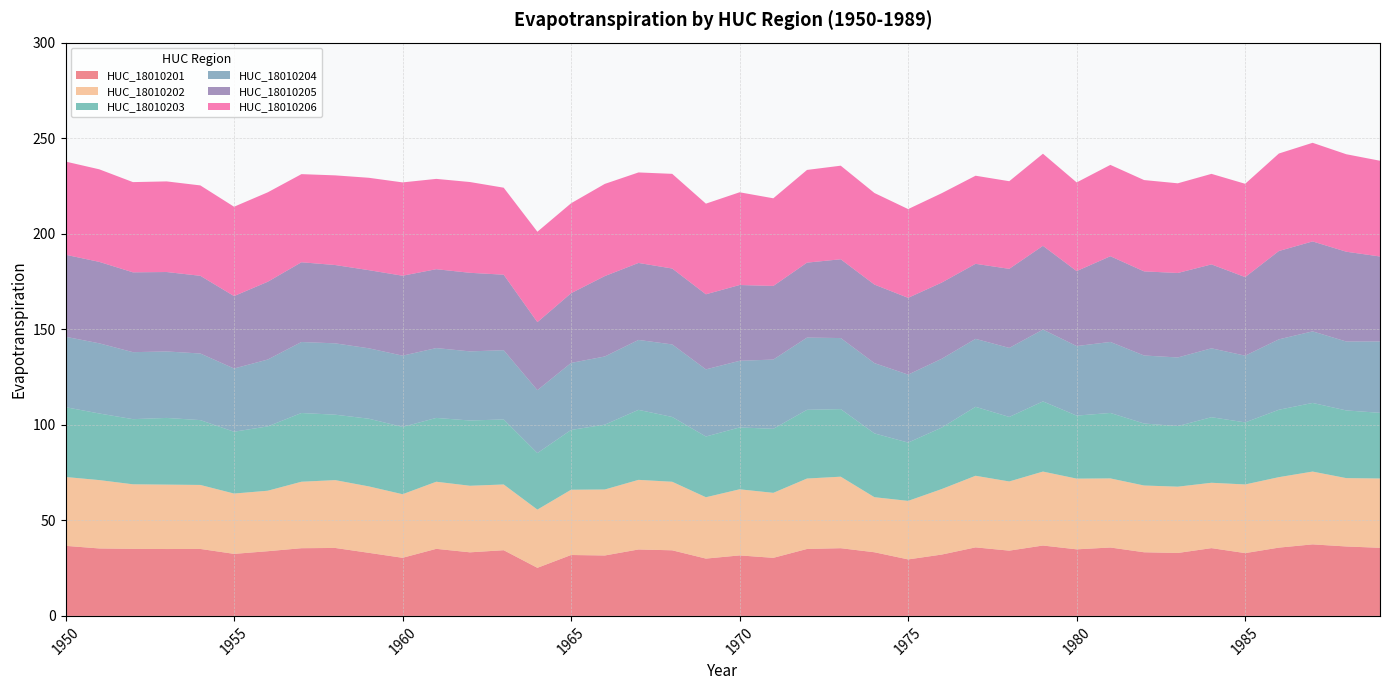

Reading left to right, transcribe all the data shown in this chart.

HUC_18010201: 36.7	35.3	35.1	35.0	35.0	32.5	33.9	35.4	35.6	33.0	30.4	35.1	33.3	34.4	25.2	31.9	31.6	34.8	34.3	30.0	31.7	30.4	35.0	35.4	33.3	29.6	32.1	35.9	34.2	36.8	34.8	35.8	33.3	32.9	35.5	32.9	35.7	37.4	36.3	35.6
HUC_18010202: 36.0	35.8	33.8	33.7	33.5	31.6	31.7	34.8	35.5	34.8	33.3	35.1	34.8	34.4	30.5	34.2	34.5	36.4	35.9	32.1	34.6	34.0	36.9	37.4	28.8	30.6	34.3	37.5	36.2	38.7	37.0	36.2	34.9	34.7	34.2	35.9	36.9	38.1	35.8	36.3
HUC_18010203: 36.5	34.8	34.1	34.9	33.9	32.4	33.7	36.0	34.2	35.4	35.2	33.4	34.2	34.0	29.6	31.3	33.9	36.6	33.9	31.8	32.4	33.5	36.0	35.4	33.4	30.5	32.2	36.1	33.8	36.7	33.0	34.3	32.4	31.7	34.3	32.5	35.3	35.9	35.4	34.4
HUC_18010204: 36.8	36.7	35.1	34.8	34.9	33.1	35.0	37.2	37.3	36.9	37.3	36.6	36.2	36.2	32.9	35.1	35.7	36.6	38.0	35.1	34.9	36.2	37.8	37.2	36.8	35.6	36.0	35.6	36.1	37.6	36.4	37.2	35.6	35.9	36.1	34.9	36.9	37.5	36.1	37.4
HUC_18010205: 42.9	42.6	41.8	41.6	40.7	37.9	40.7	41.7	41.0	40.9	41.8	41.3	41.1	39.5	35.6	36.5	42.1	40.3	39.7	39.3	39.7	38.5	39.2	41.2	41.1	40.2	39.9	39.3	41.4	43.8	39.2	44.9	44.0	44.2	43.9	41.1	46.2	47.1	47.0	44.5
HUC_18010206: 48.8	48.4	47.2	47.4	47.3	46.8	46.8	46.1	46.9	48.3	48.8	47.3	47.5	45.5	47.3	47.1	48.2	47.4	49.5	47.4	48.5	45.9	48.5	49.0	47.9	46.4	46.8	46.1	45.9	48.2	46.4	47.8	47.8	46.9	47.4	48.8	51.0	51.6	51.0	50.1